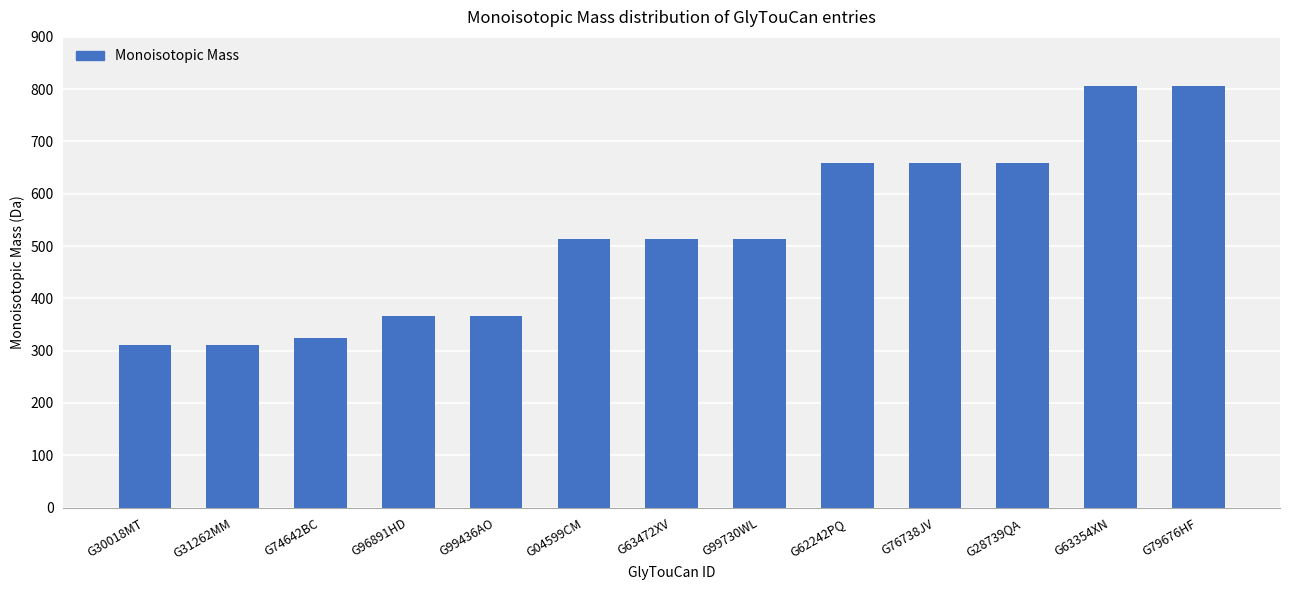

What is the difference between the maximum and second lowest values?

495.2